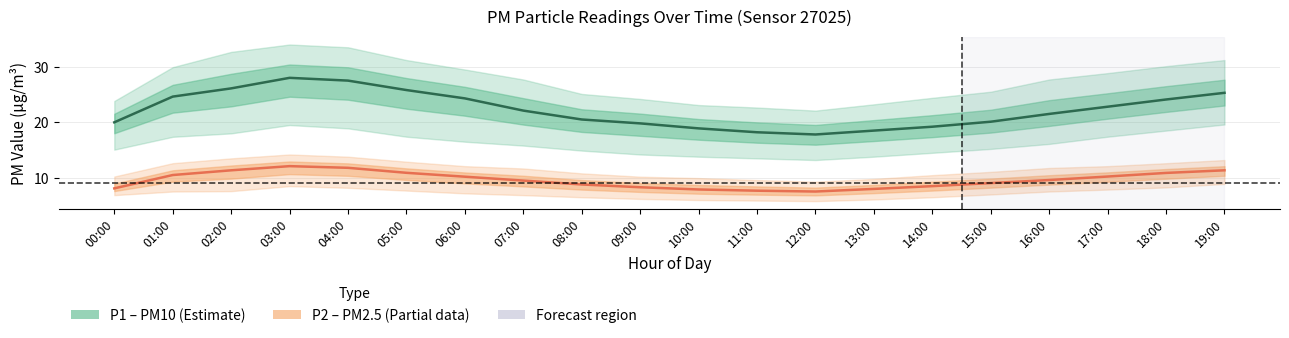

Reading left to right, extract all data points from this chart.

P1 (PM10): 20.0	24.6	26.1	28.0	27.5	25.8	24.3	22.1	20.5	19.8	18.9	18.2	17.8	18.5	19.2	20.1	21.5	22.8	24.1	25.3
P2 (PM2.5): 8.1	10.5	11.3	12.1	11.8	10.9	10.2	9.5	8.8	8.3	7.9	7.7	7.5	8.0	8.5	9.1	9.6	10.2	10.9	11.3